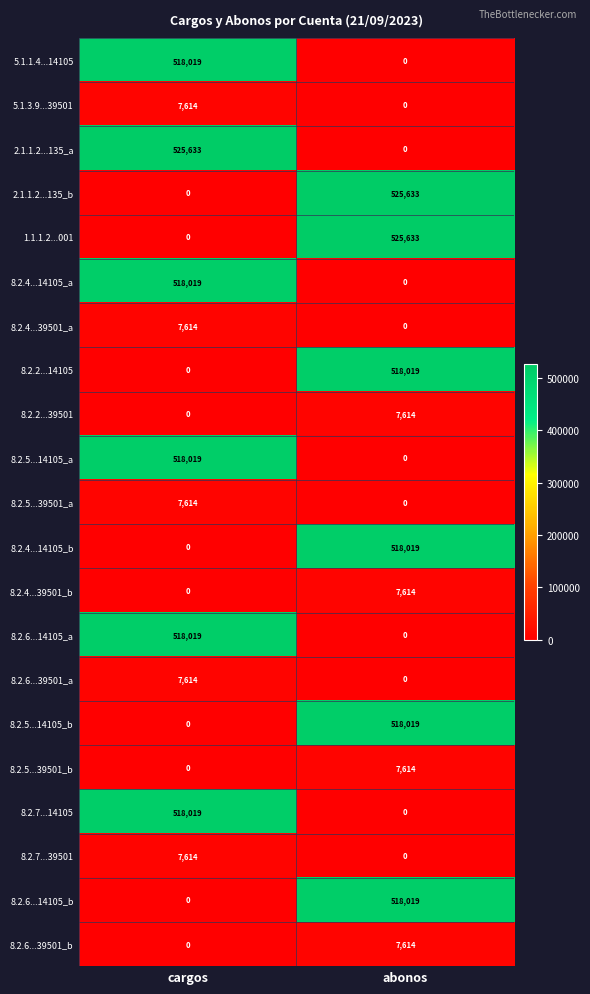

Where is 8.2.5...14105_b nearest to the value 259009?

cargos